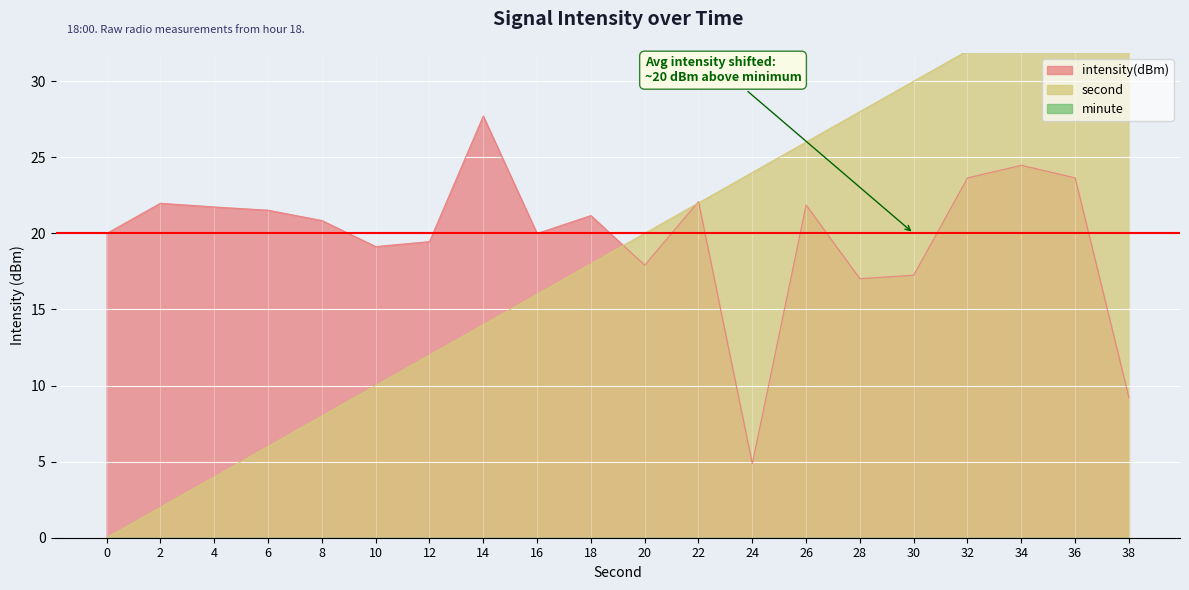

Where do second and intensity(dBm) first cross each other?

18 and 20